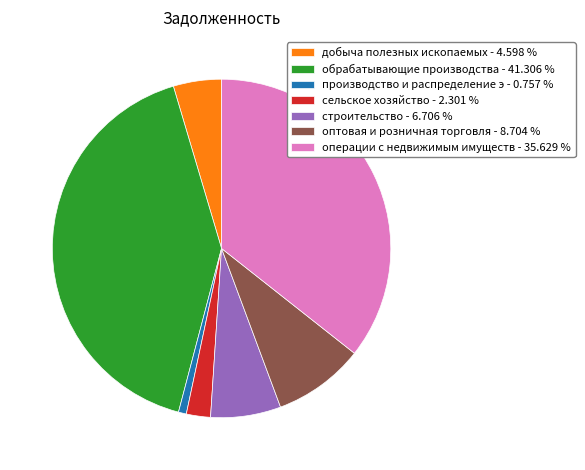

Is the sum of обрабатывающие производства - 41.306 % and операции с недвижимым имуществ - 35.629 % greater than half?

Yes